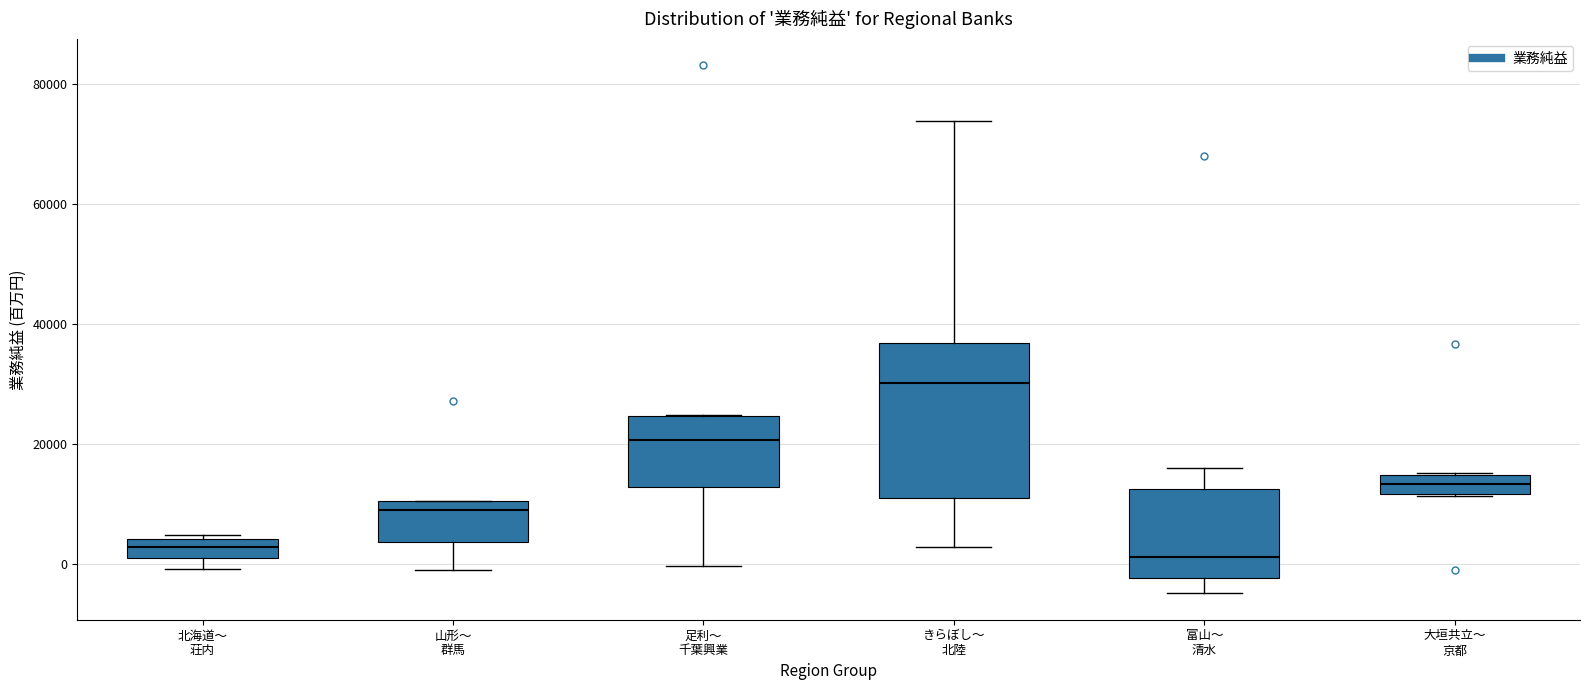

Reading left to right, read every box against the y-axis: the position of its median line, the range the box covers, and the ends of its whiskers. The values are not printed on the chart, so give them approximately, as read against the axis.

北海道～ 荘内: median 2000, box 0 to 4000, whiskers 0 (below the box's lower edge) to 4000 (just above the box's upper edge)
山形～ 群馬: median 8000, box 4000 to 10000, whiskers -2000 to 10000
足利～ 千葉興業: median 20000, box 12000 to 24000, whiskers 0 to 24000
きらぼし～ 北陸: median 30000, box 10000 to 36000, whiskers 2000 to 74000
富山～ 清水: median 2000, box -2000 to 12000, whiskers -4000 to 16000
大垣共立～ 京都: median 14000 (inside the box), box 12000 to 14000, whiskers 12000 to 16000